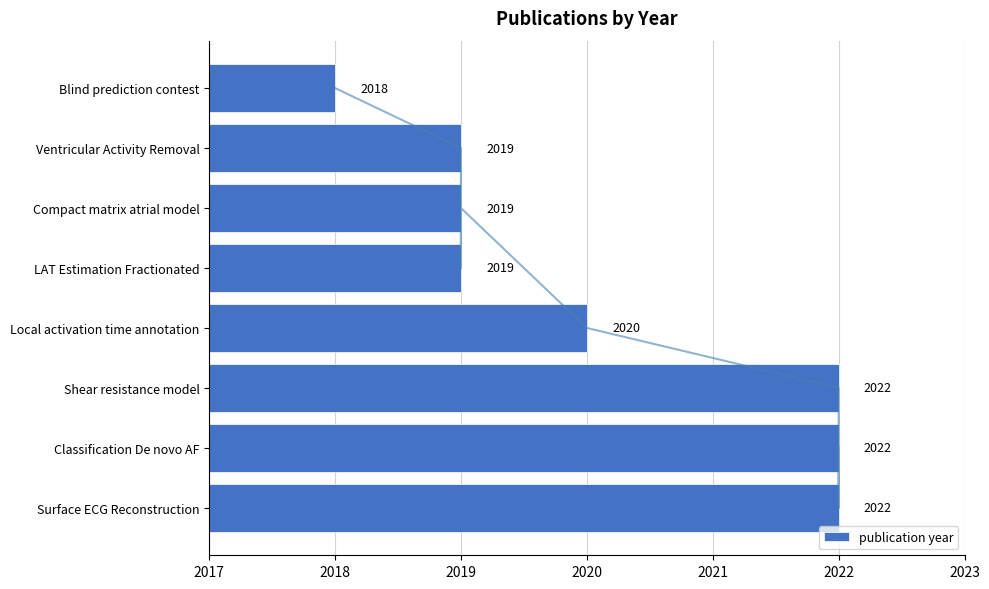

The publication year series shows 2019 at LAT Estimation Fractionated. True or false?

True